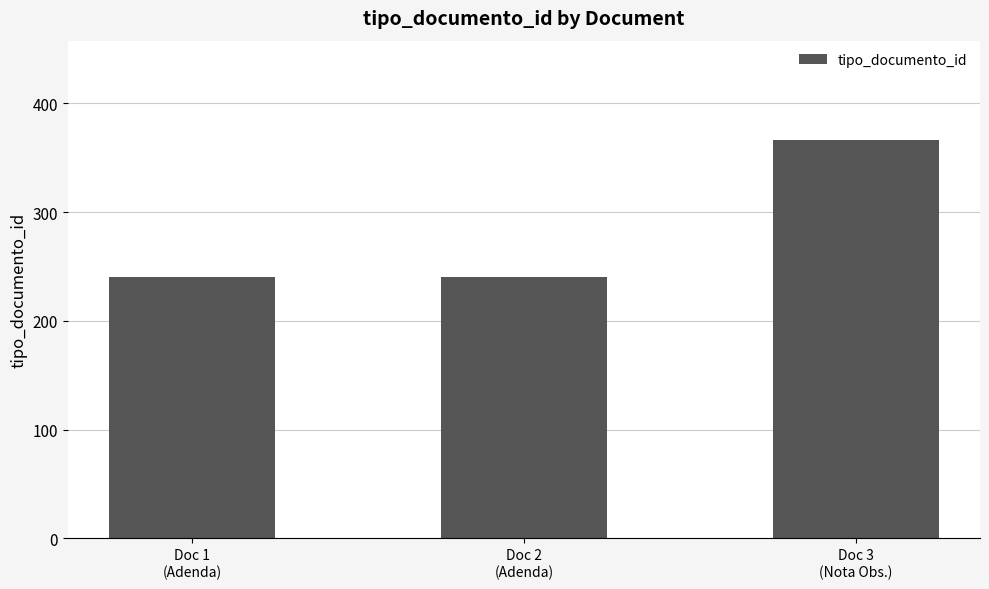

Between Doc 1
(Adenda) and Doc 3
(Nota Obs.), which is larger?

Doc 3
(Nota Obs.)